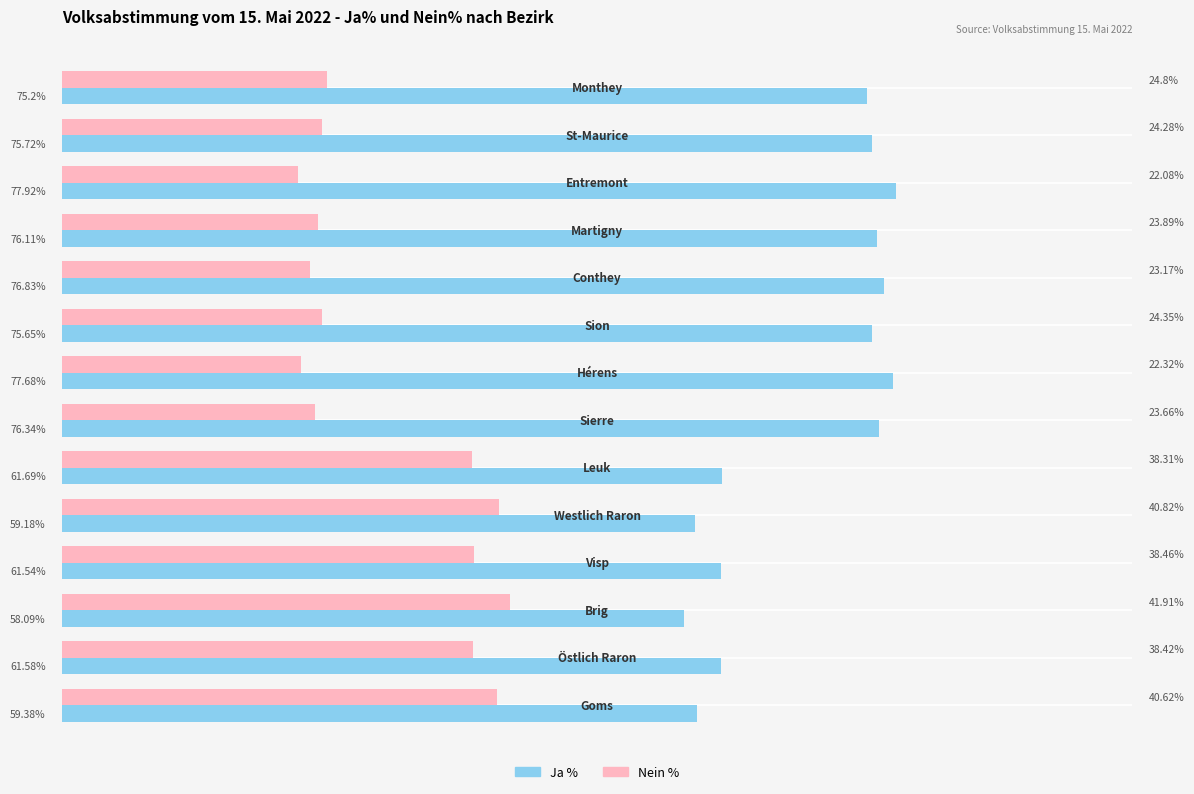

Rank the series by their maximum value, from lowest to highest.

Nein %, Ja %